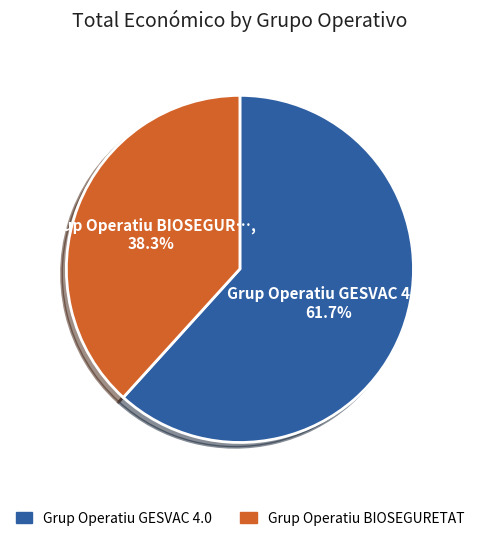

Which slice is the largest?

Grup Operatiu GESVAC 4.0